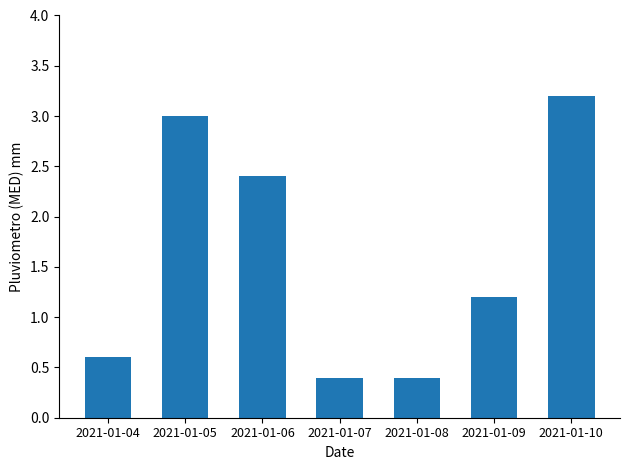

What is the sum of the values at 2021-01-04 and 2021-01-10?

3.8